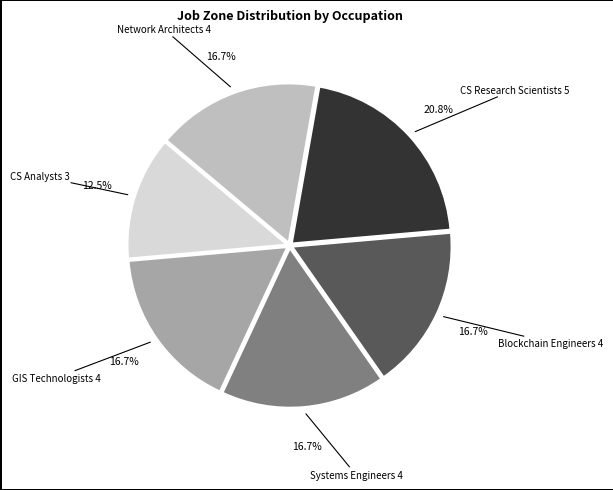

Is there a majority slice in this chart?

No